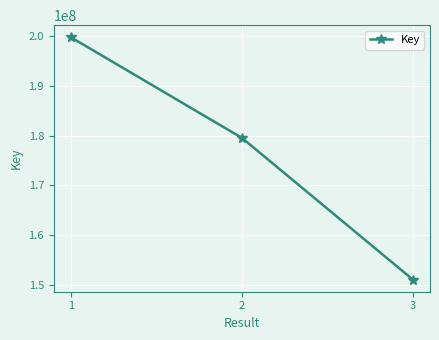

What is the minimum value shown in the chart?

150989131